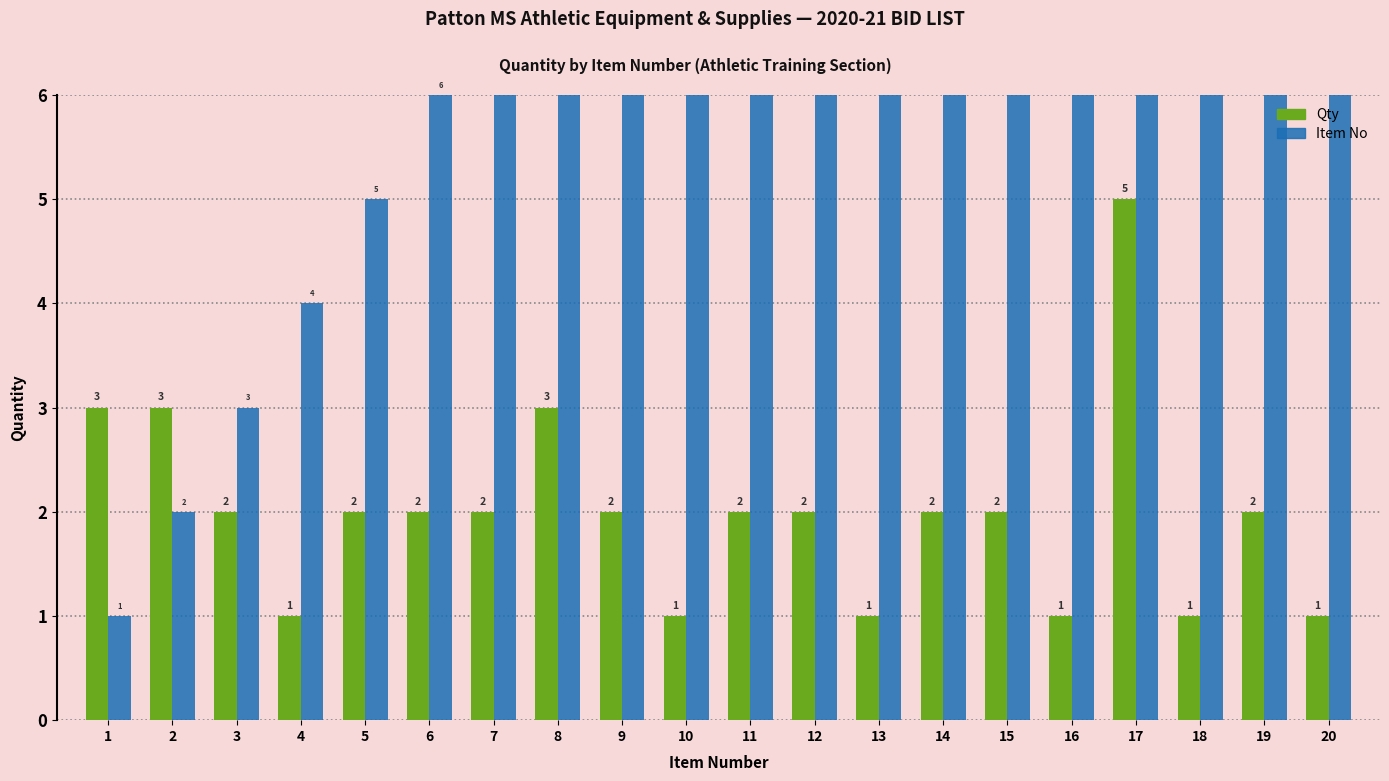

Which category has the lowest value in the Item No series?

1